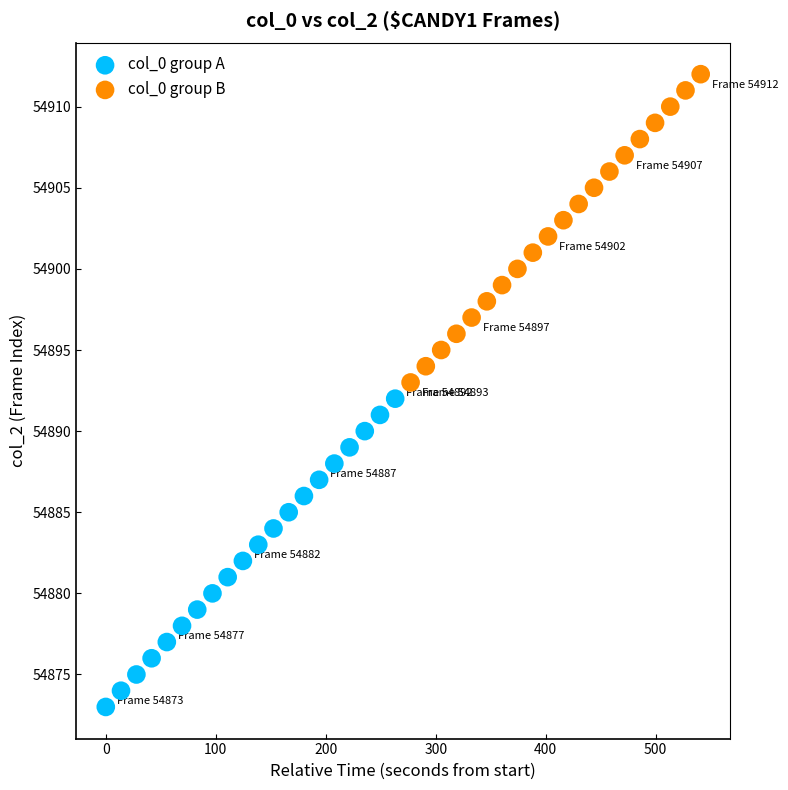

Which series contains the highest Y value?

col_0 group B